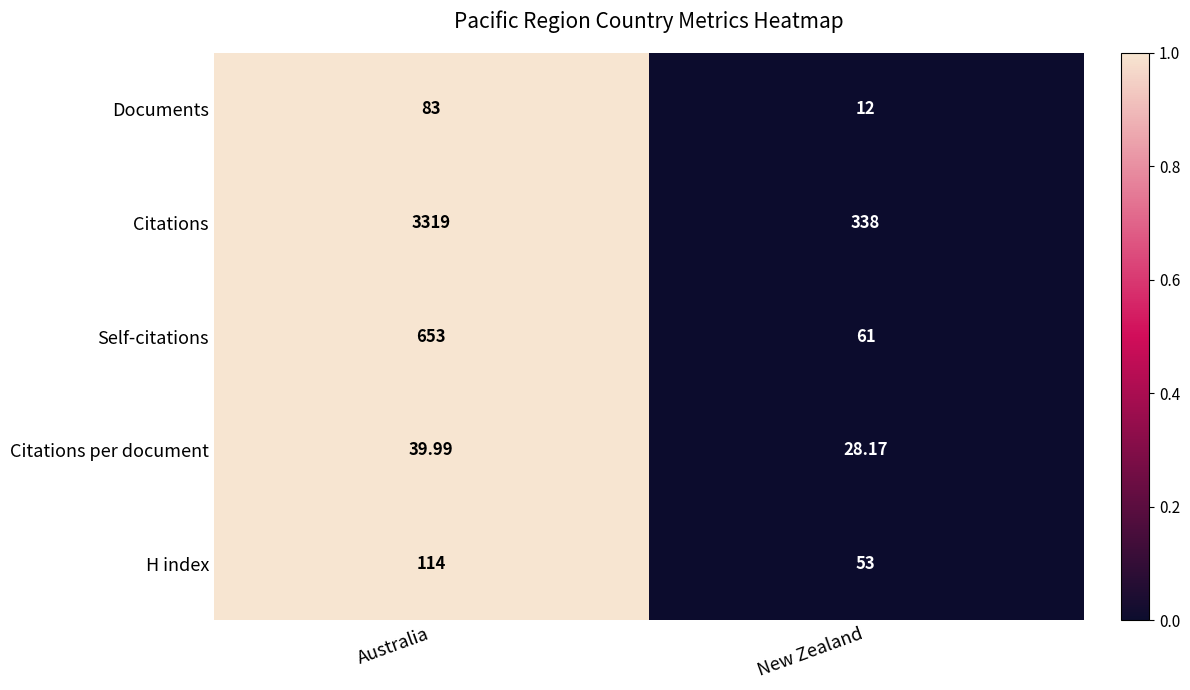

At which label does Citations per document first exceed 39?

Australia